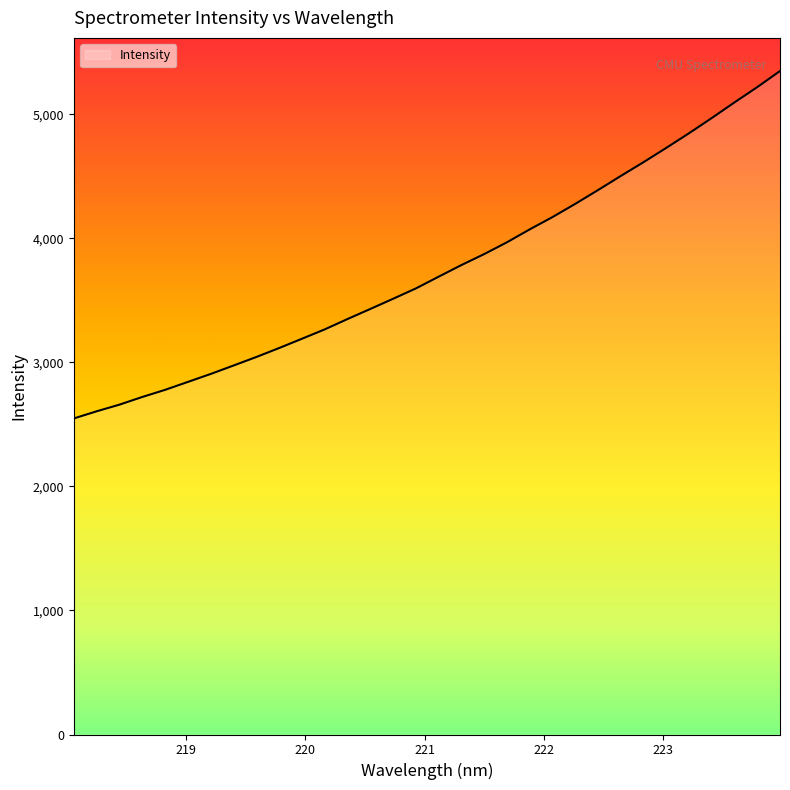

What is the minimum value shown in the chart?

2547.7